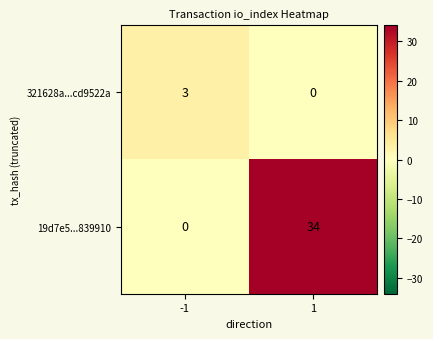

Reading left to right, extract all data points from this chart.

321628a...cd9522a: -1=3	1=0
19d7e5...839910: -1=0	1=34